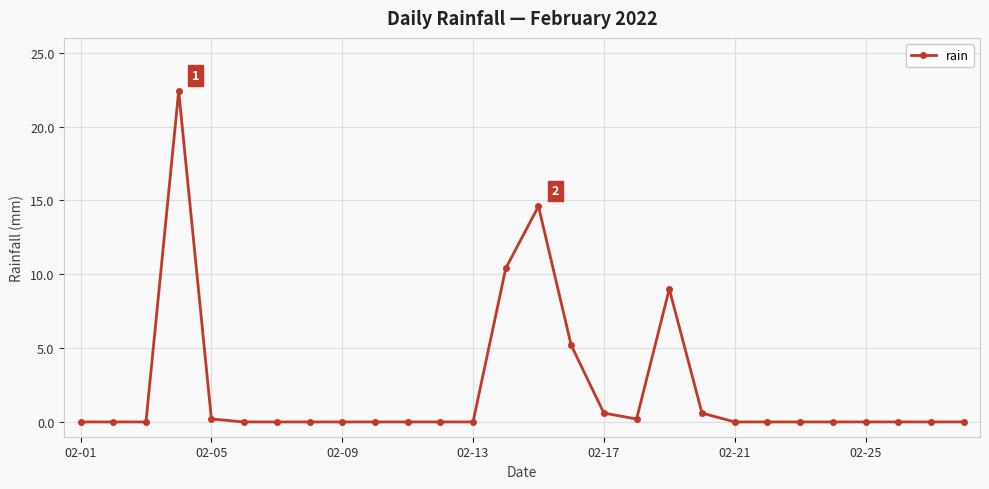

True or false: the data has more than 1 interior local peaks.

True